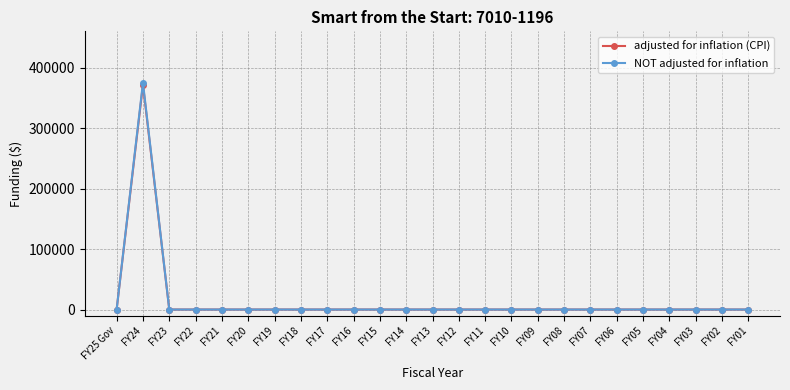

The value of NOT adjusted for inflation at FY23 is 0. True or false?

True